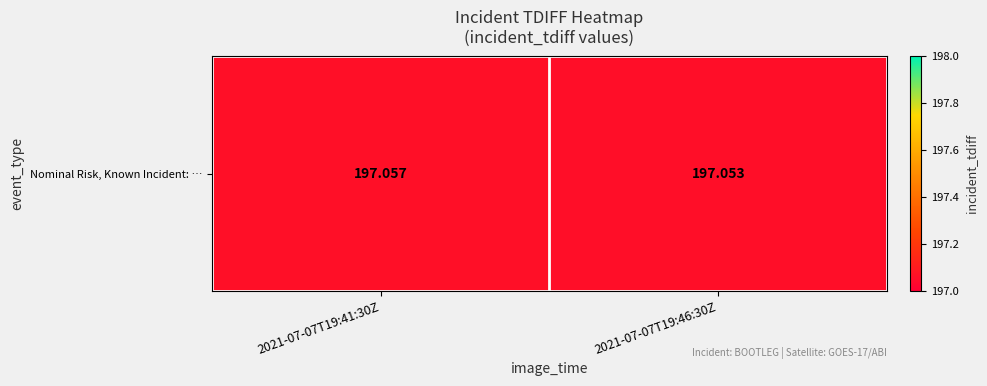

The chart shows a value of 271.5 at 2021-07-07T19:41:30Z. True or false?

False